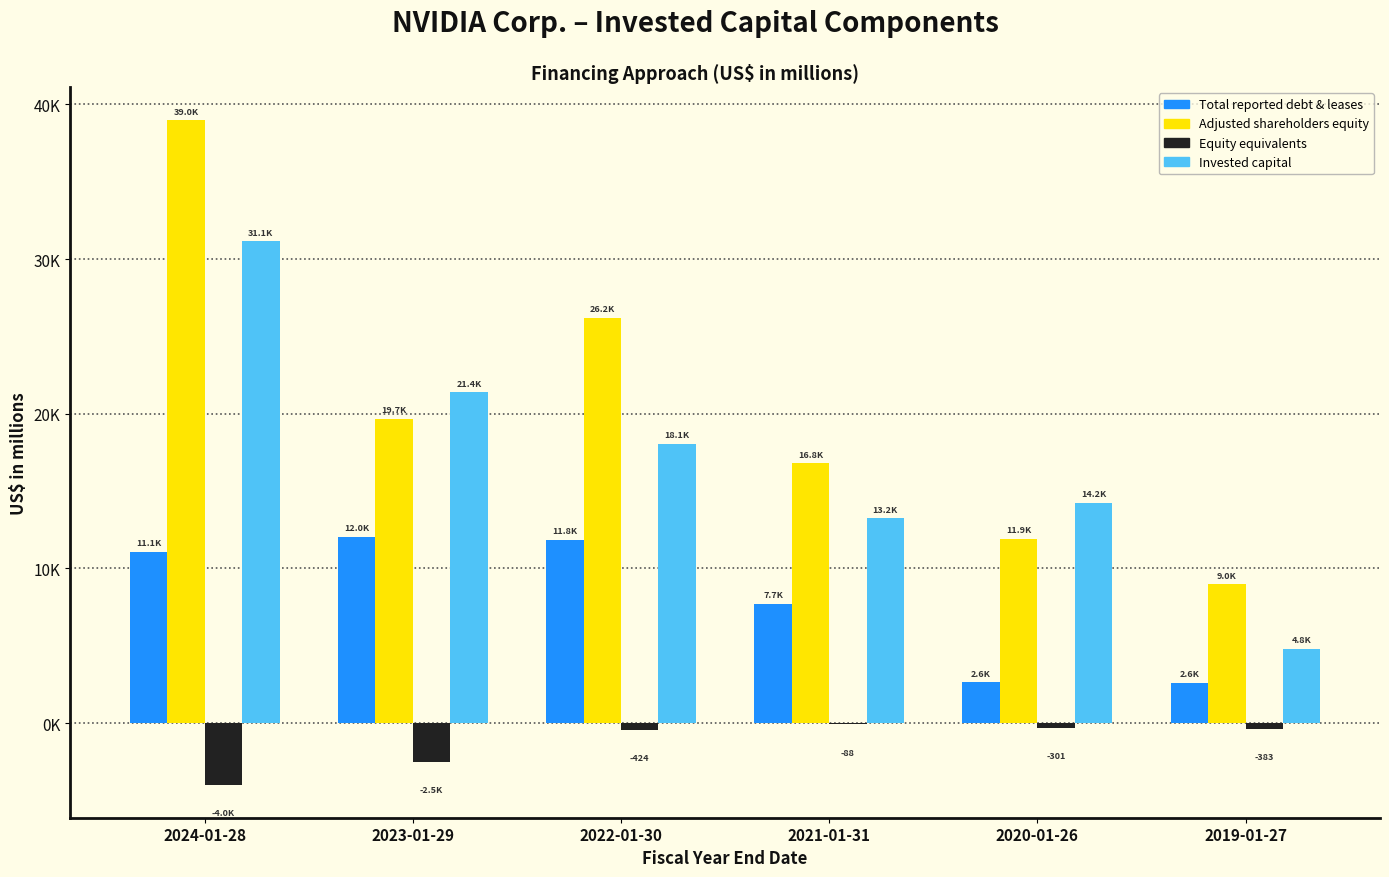

Are the bars horizontal?

No